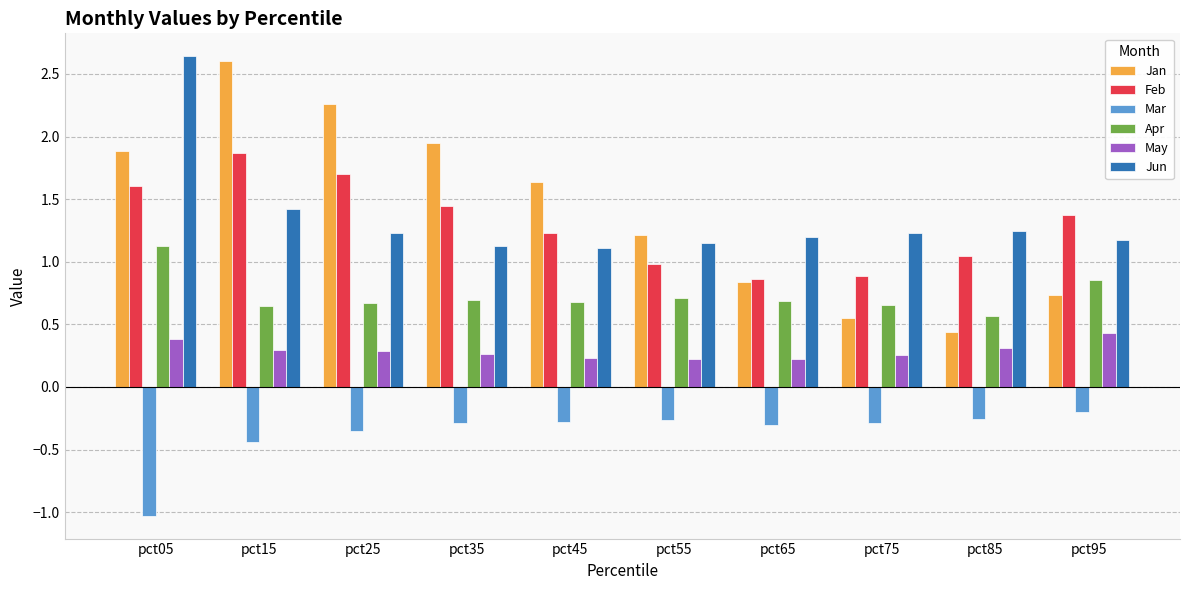

Which series has the widest spread of values?

Jan